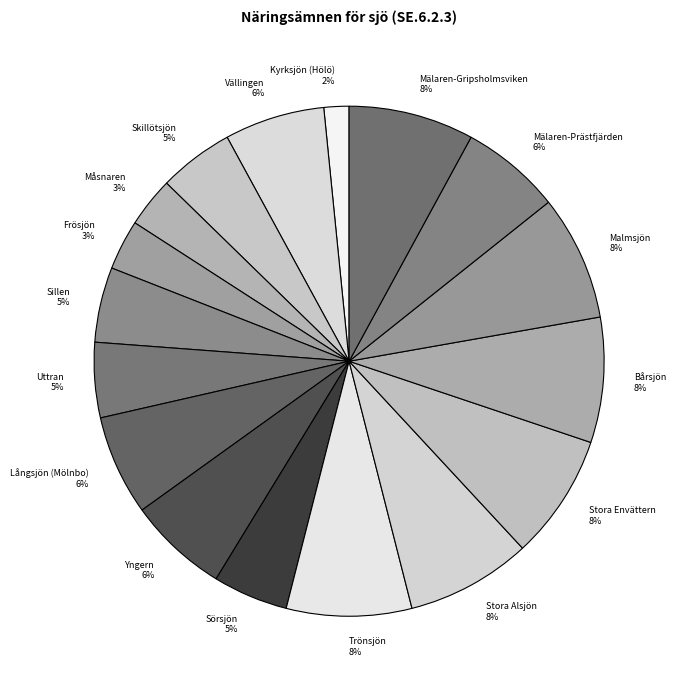

Does any single category account for the majority?

No